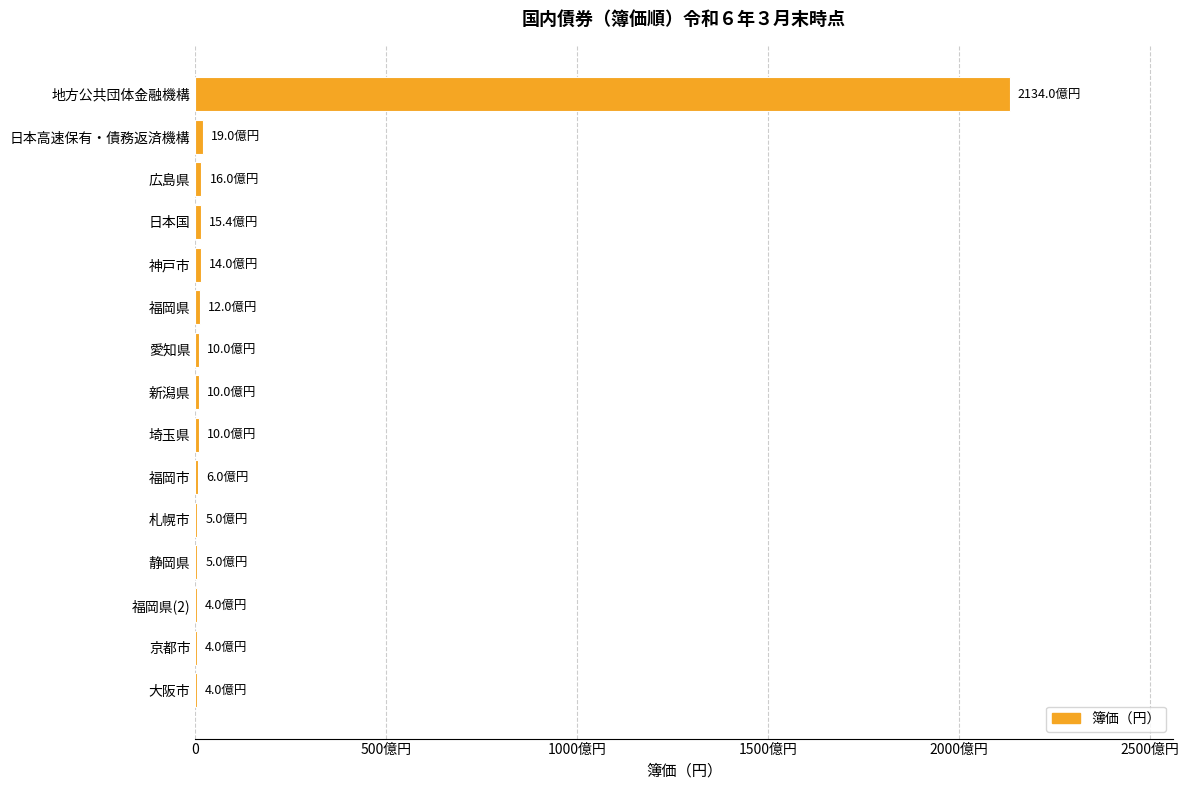

Count the number of categories in the chart.

15